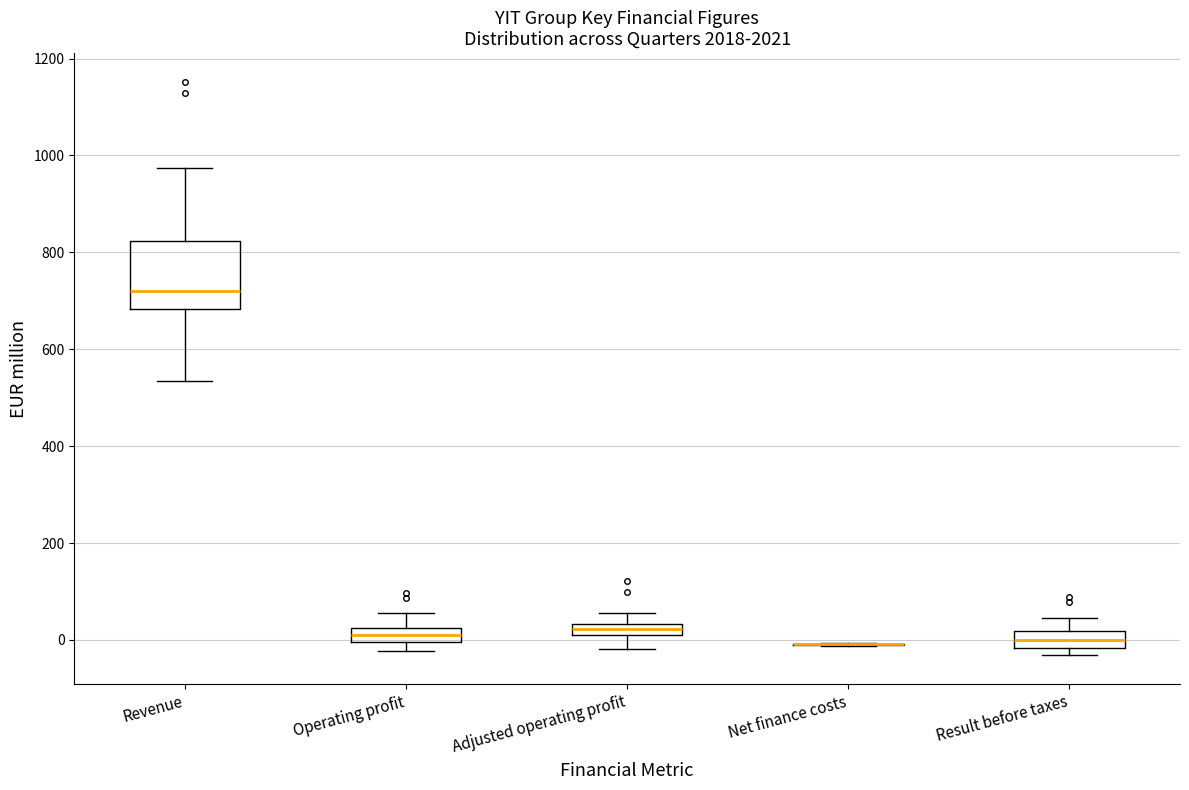

Where is the upper edge of the box for Result before taxes on the y-axis? The values are not printed on the chart, so give them approximately, as read against the axis.

20